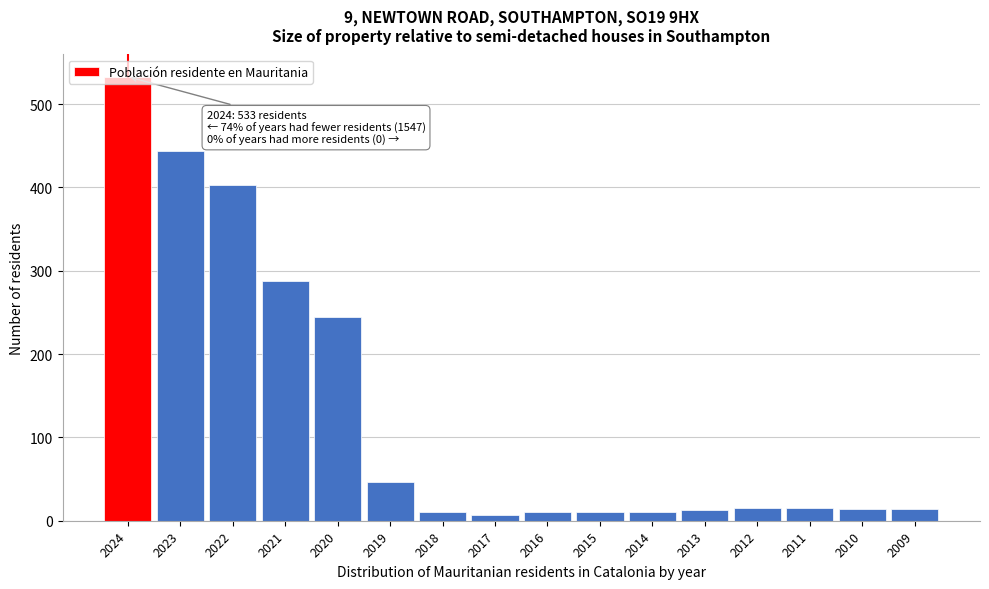

What is the difference between the maximum and minimum values?

526